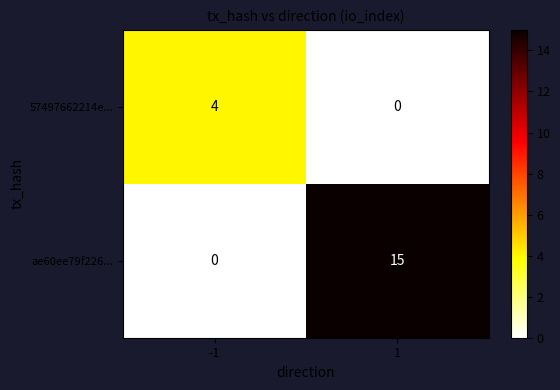

Which series has the widest spread of values?

ae60ee79f226...